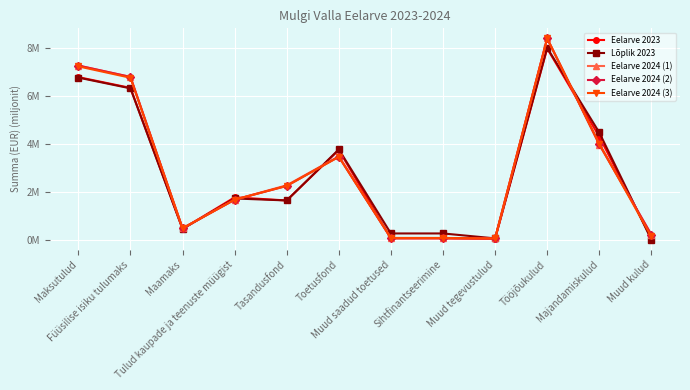

True or false: Eelarve 2024 (2) has more than 1 points higher than both neighbors.

True